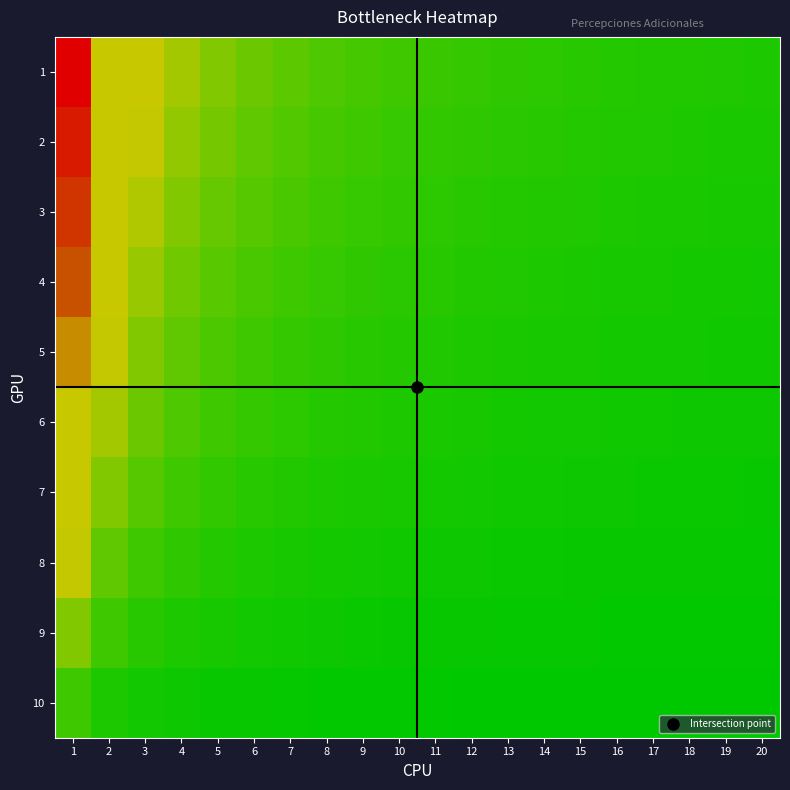

What is the greatest value displayed?

20.0